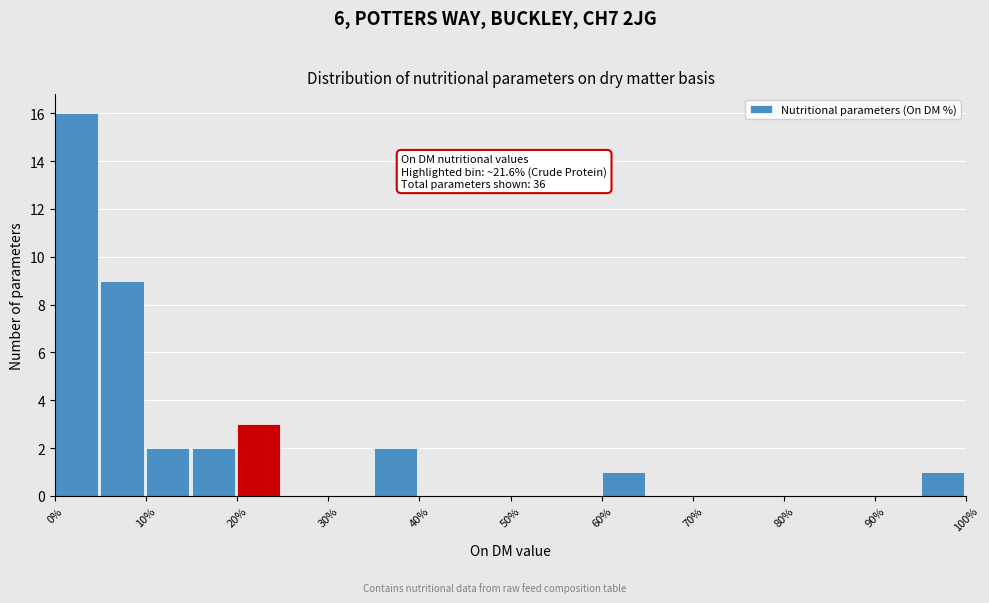

Which range on the x-axis has the tallest bar?

0 to 5